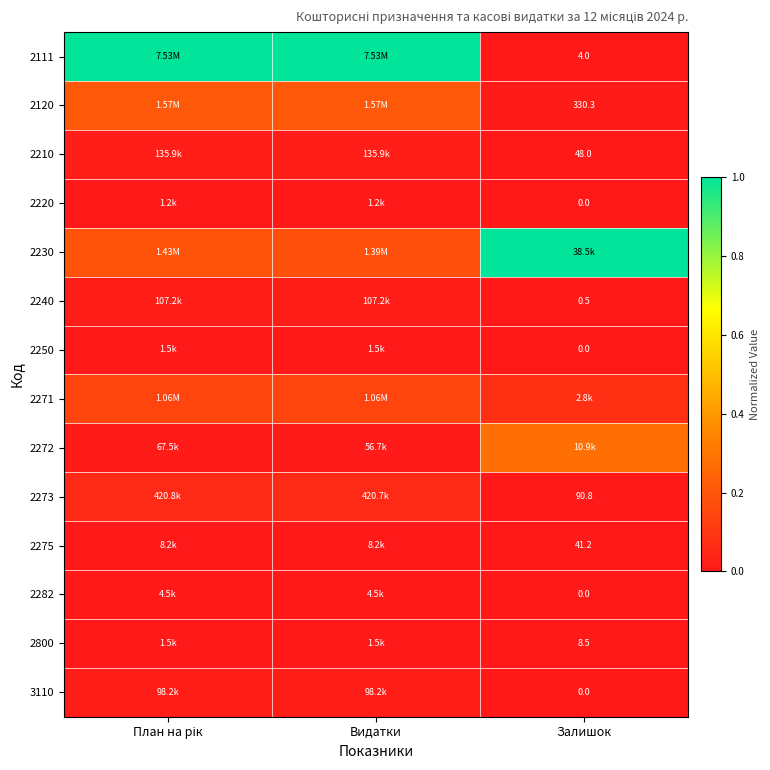

How many categories are shown in the chart?

3